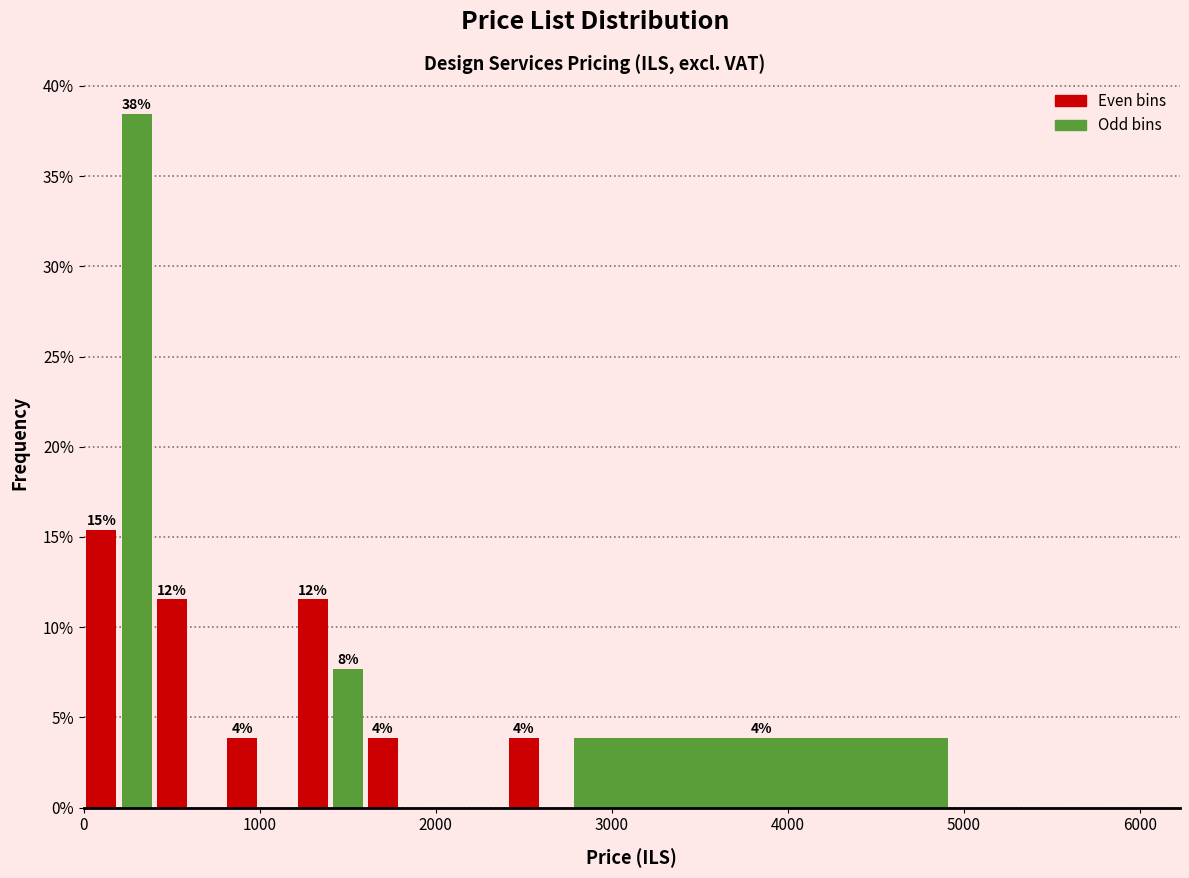

Read against the x-axis, roughly where is the centre of the tallest bar?

300